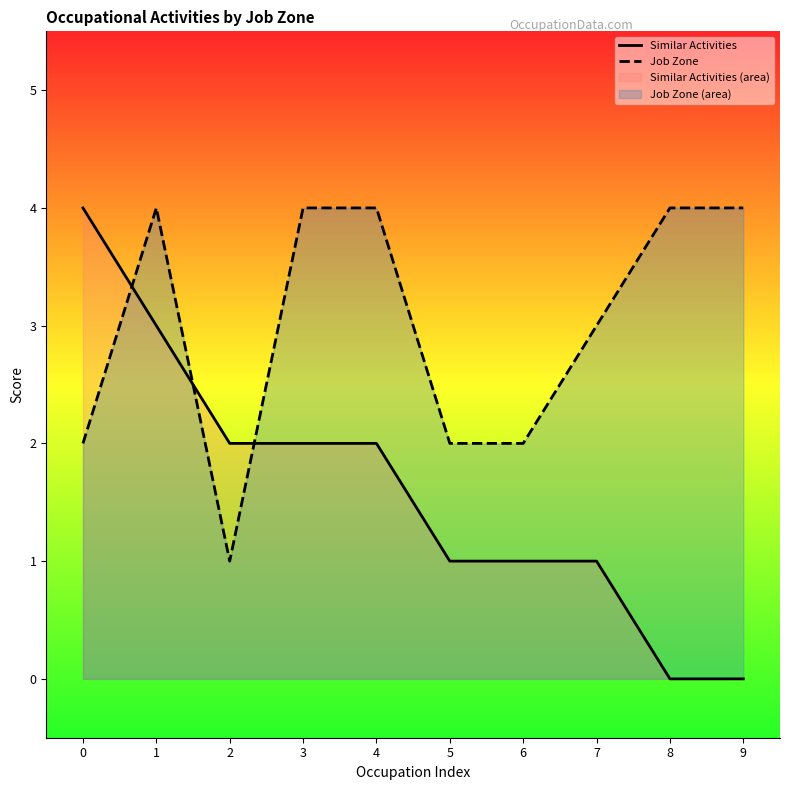

What are all the series names shown in the legend?

Similar Activities, Job Zone